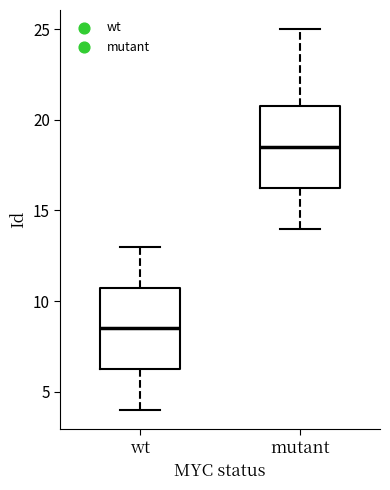

Which box's median line is the highest?

mutant